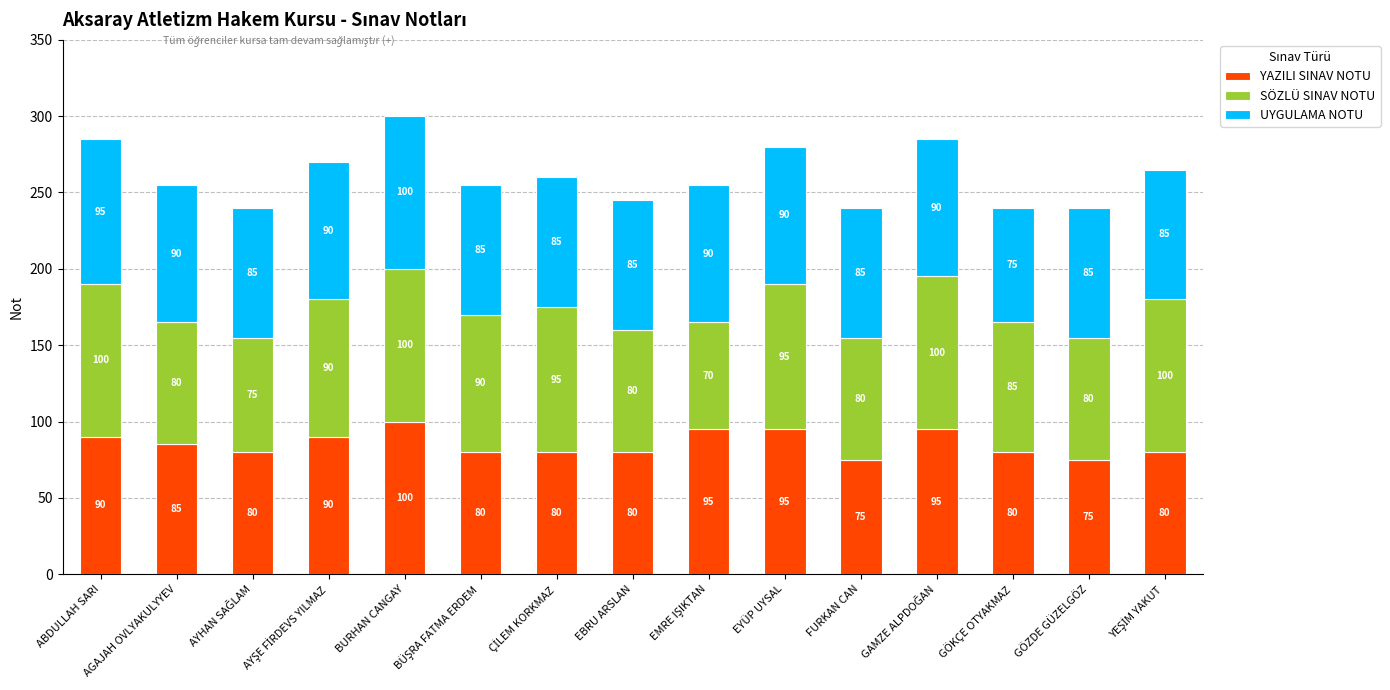

Where does the YAZILI SINAV NOTU series first go above 80?

ABDULLAH SARI